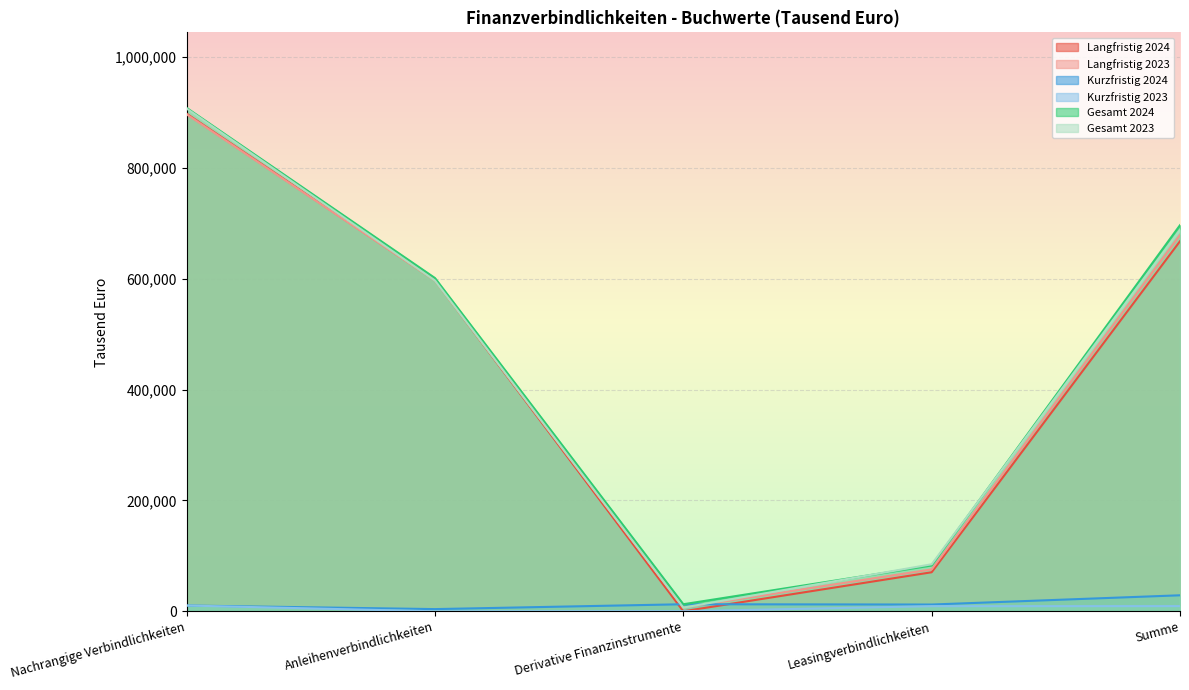

How many lines are shown in the chart?

6